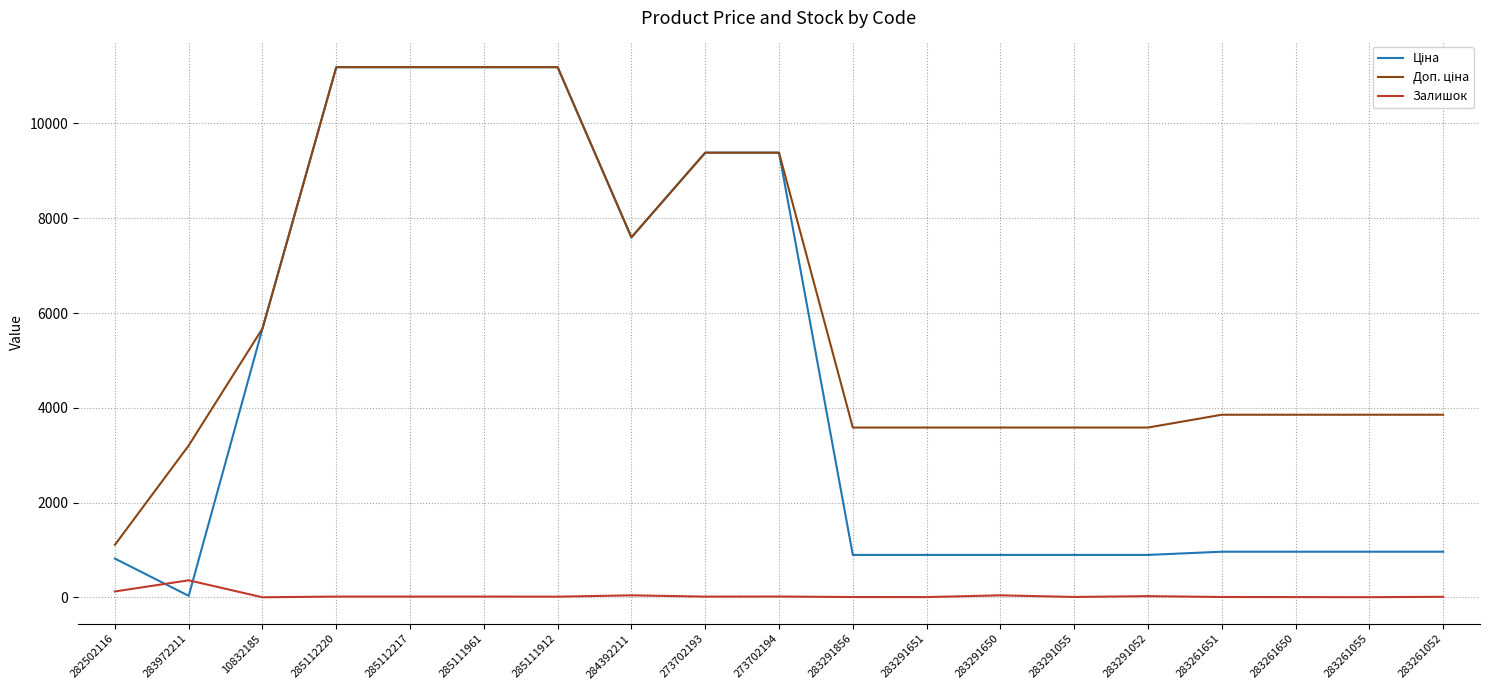

What is the total value across all series at 283261651?

4825.6